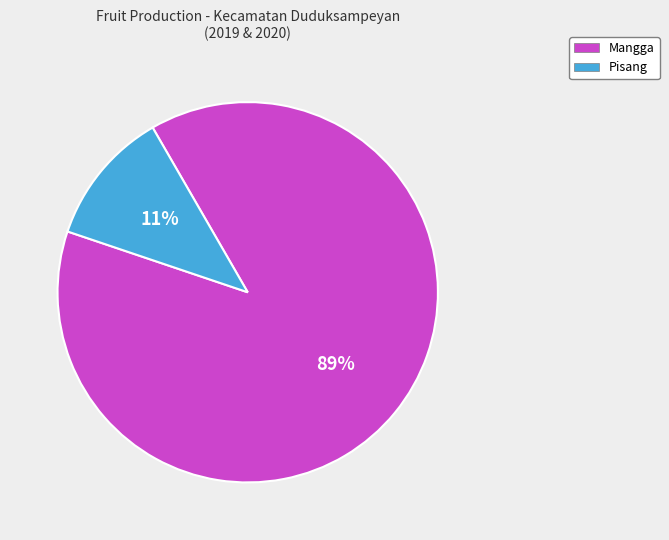

To the nearest percent, what is the average slice percentage?

50%